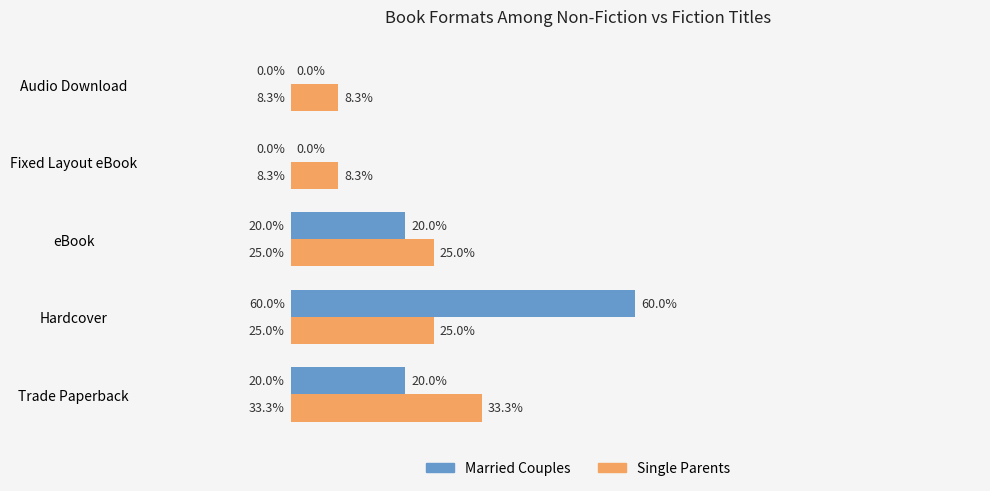

Between Trade Paperback and eBook, which series saw the biggest shift?

Single Parents